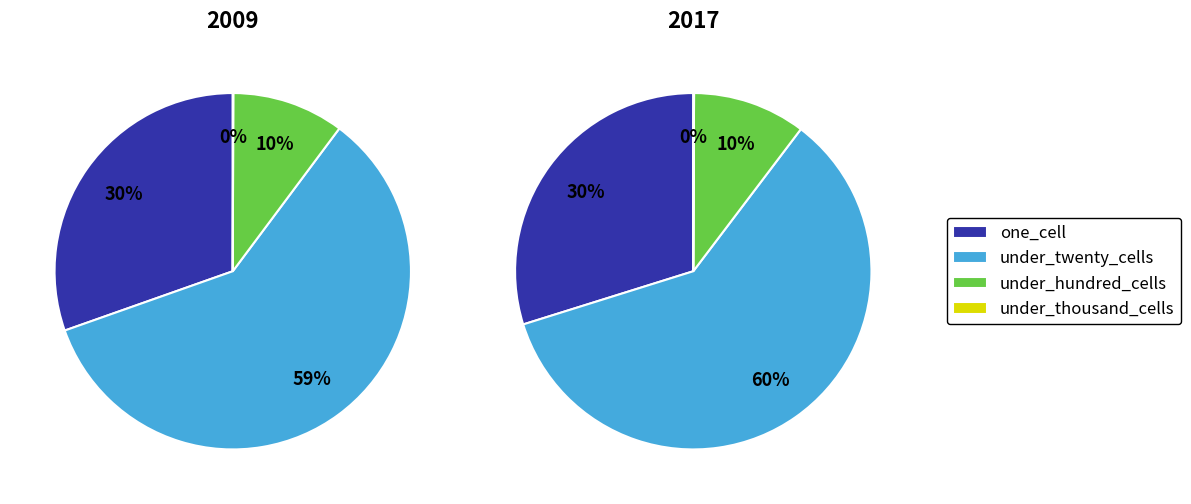

Does 2015 account for over 50% of the chart?

No